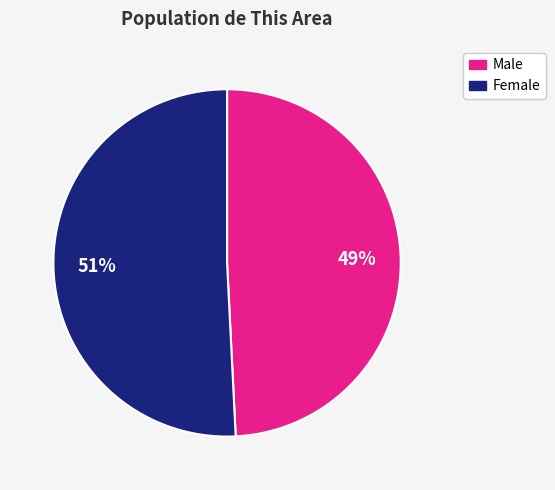

Count the number of slices in the pie.

2